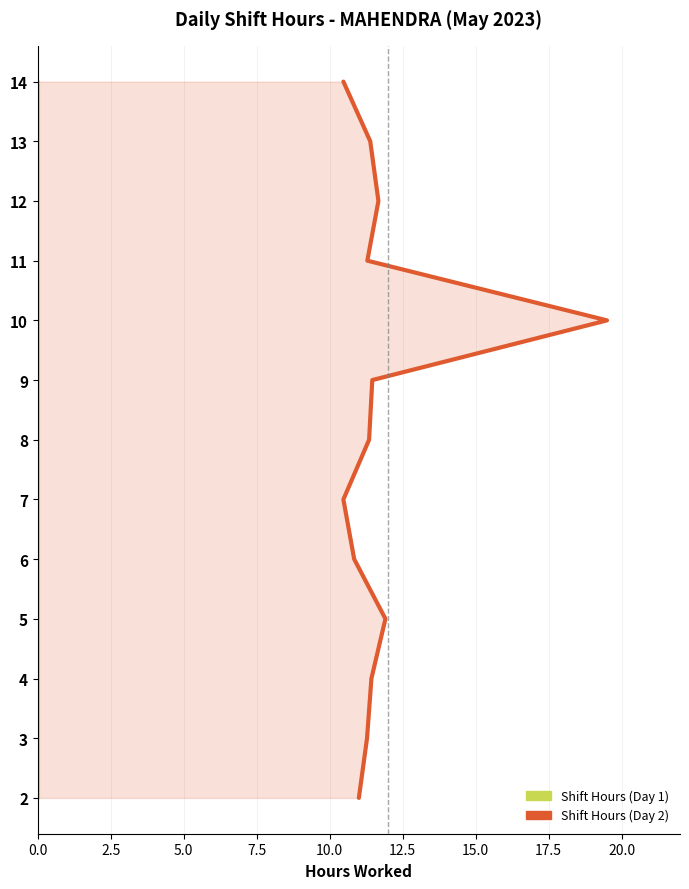

What position from the left is 0.0?

1